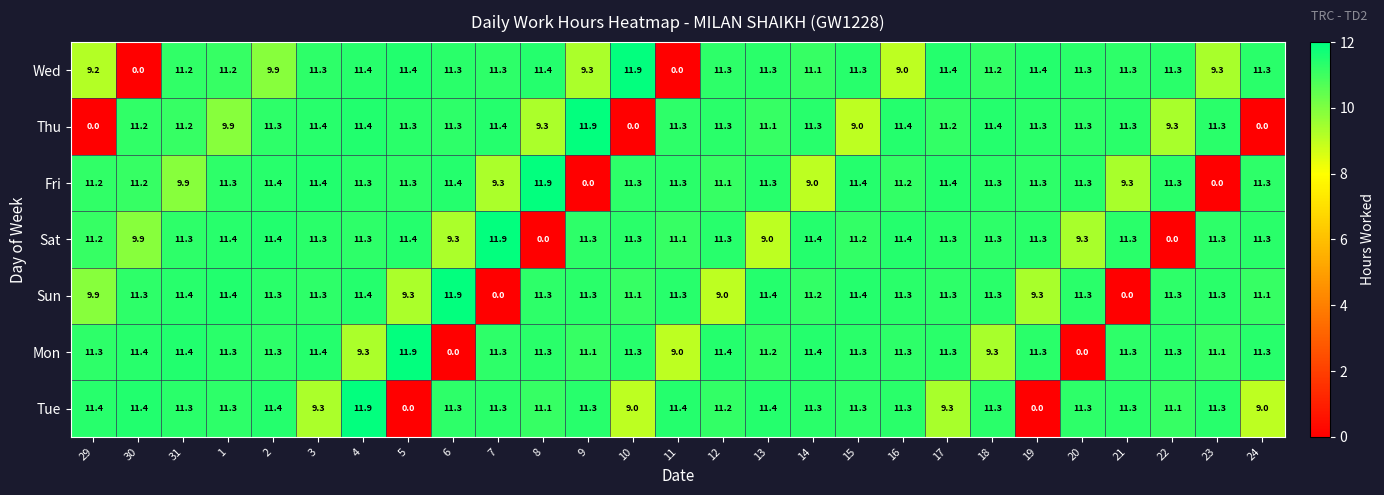

What is the maximum value shown in the chart?

11.9